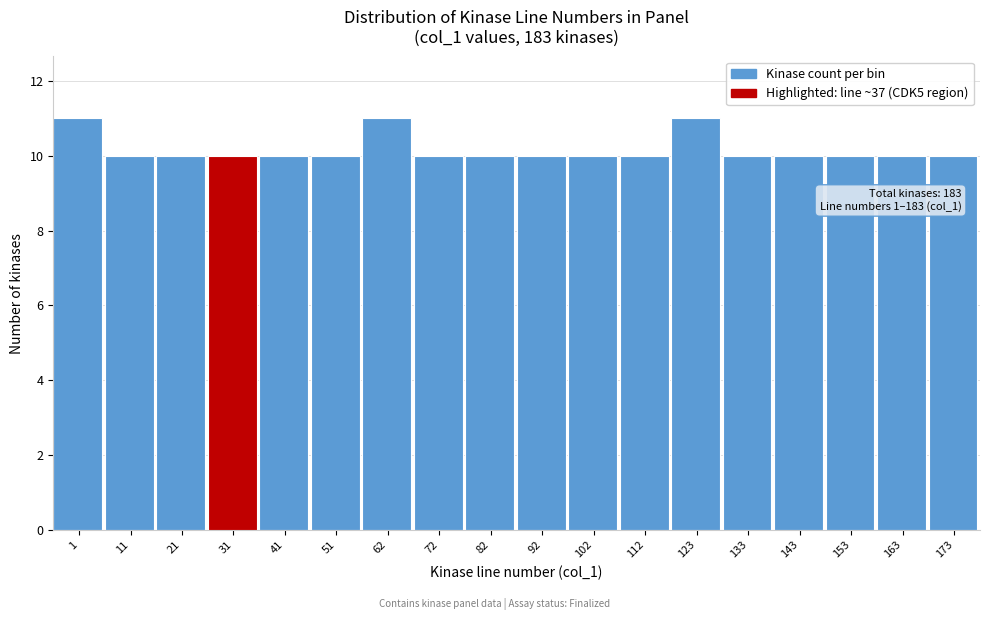

Reading right to left, list all the values displayed in this chart.

173=10	163=10	153=10	143=10	133=10	123=11	112=10	102=10	92=10	82=10	72=10	62=11	51=10	41=10	31=10	21=10	11=10	1=11